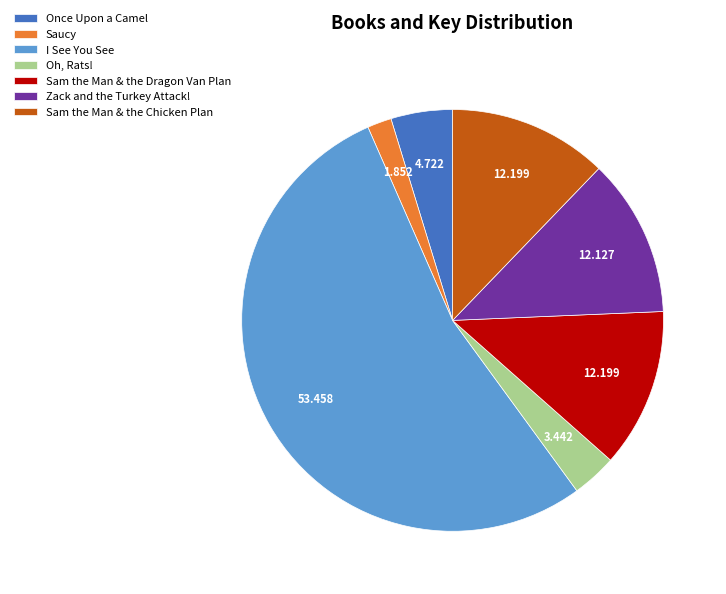

Which slice is the smallest?

Saucy